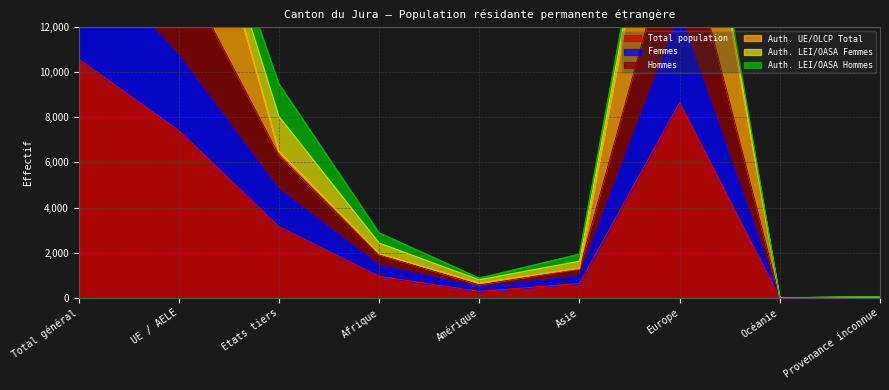

The Femmes series shows 17594 at UE / AELE. True or false?

False